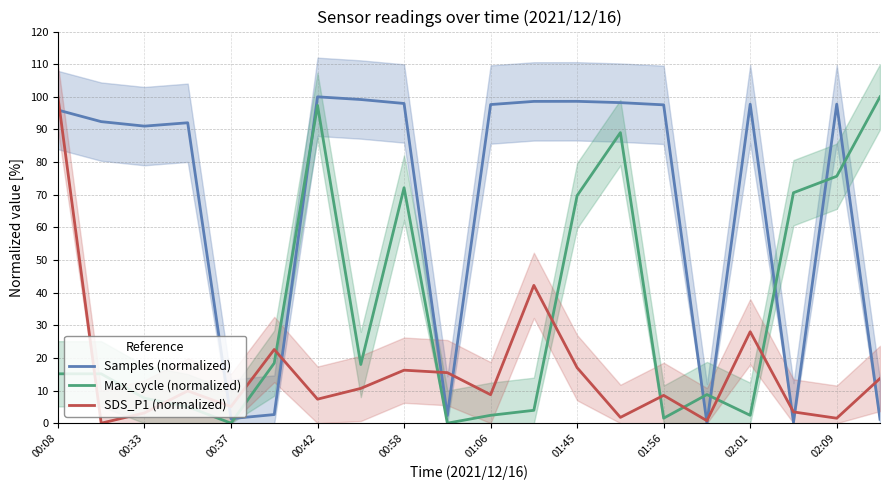

How many lines are shown in the chart?

3